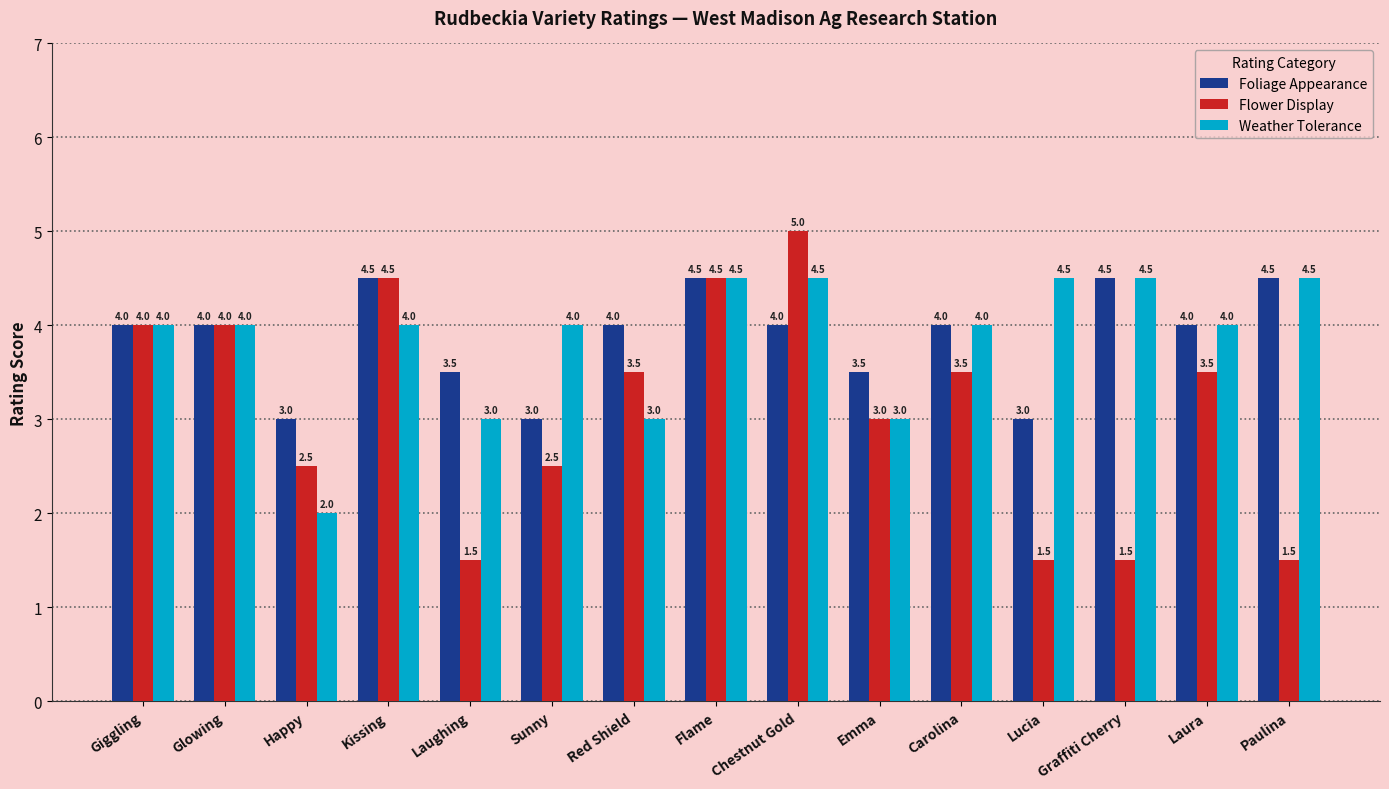

How many bars are there in total?

45